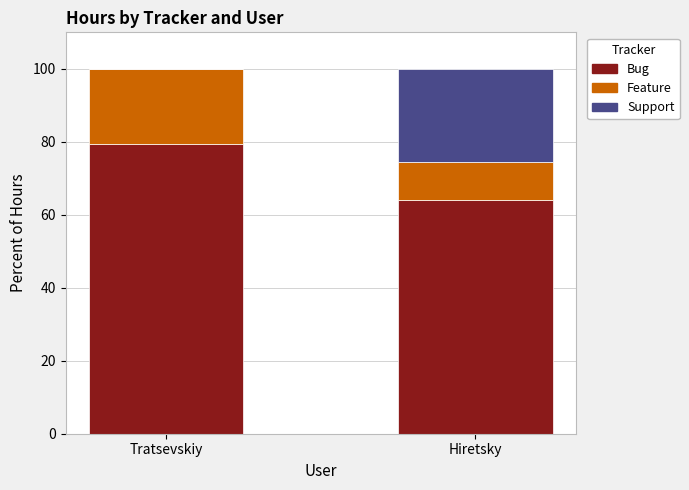

What is the maximum value for Bug?

79.5